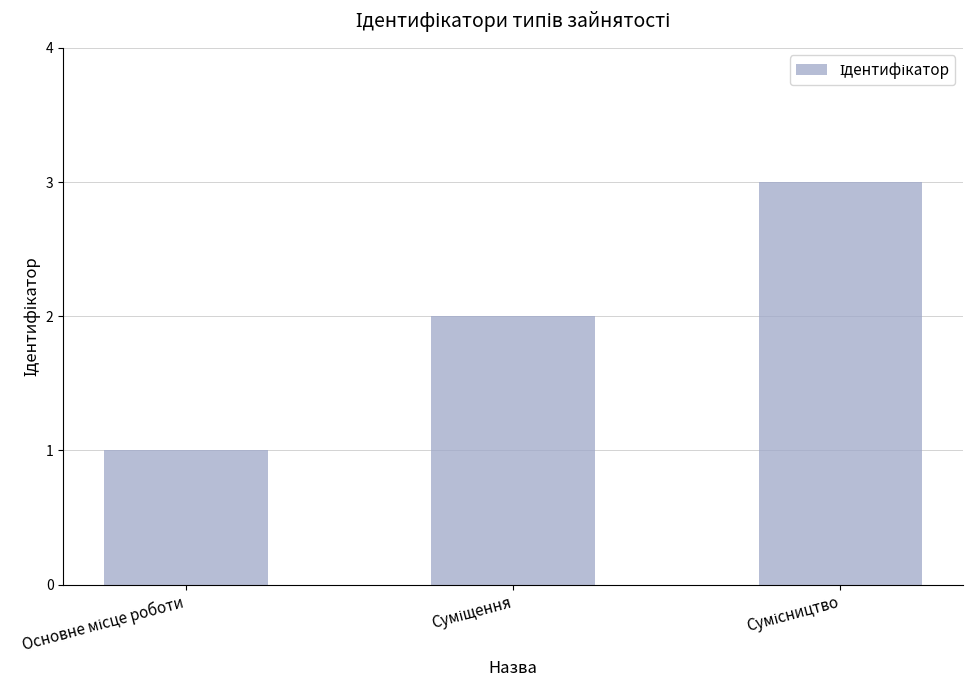

Count the number of categories in the chart.

3